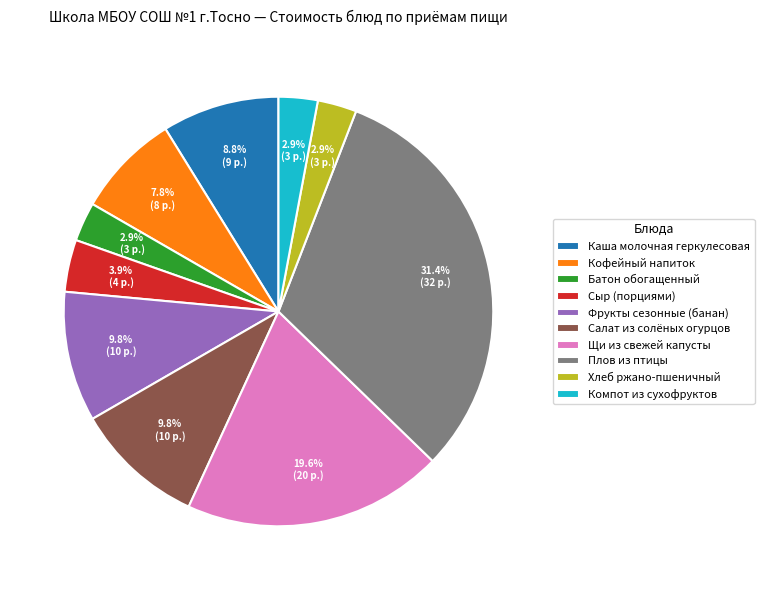

To the nearest percent, what percentage of the pie is Компот из сухофруктов?

3%